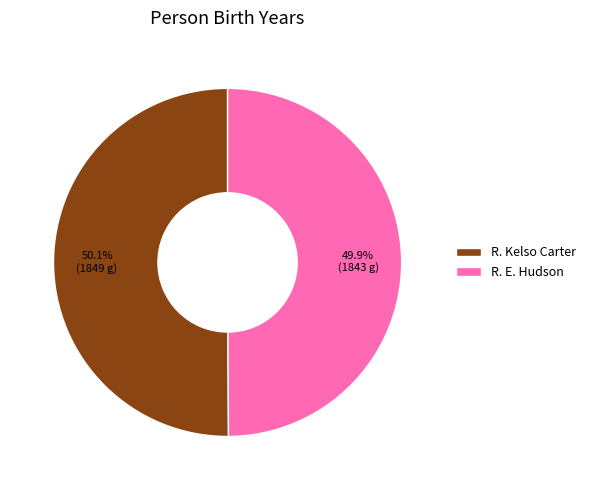

To the nearest percent, what percentage of the pie is R. E. Hudson?

50%